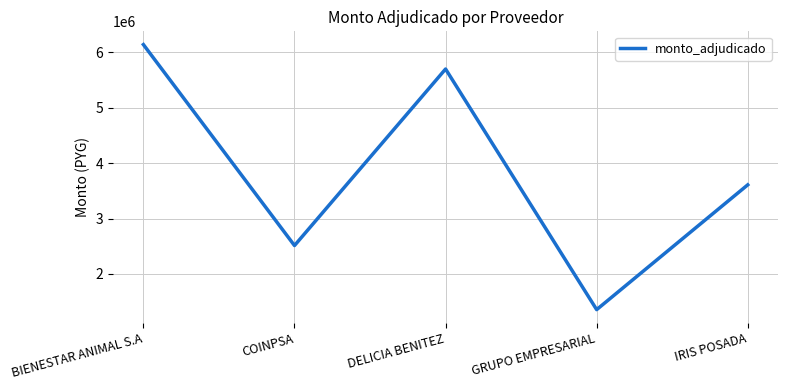

How many values are below 3608000?

2